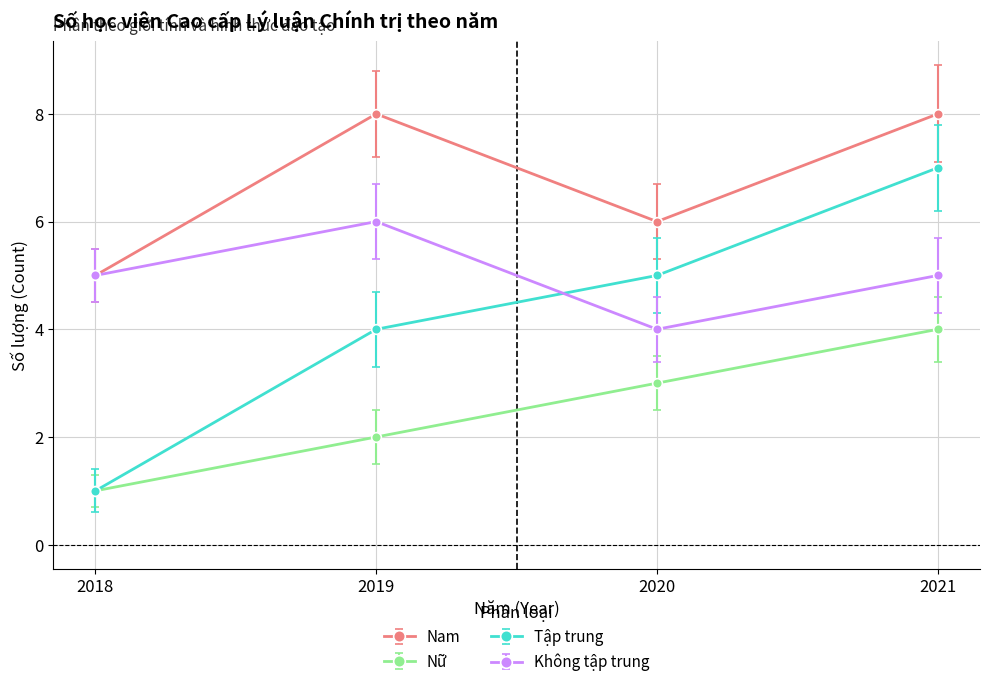

Which series changed the most between 2018 and 2021?

Tập trung